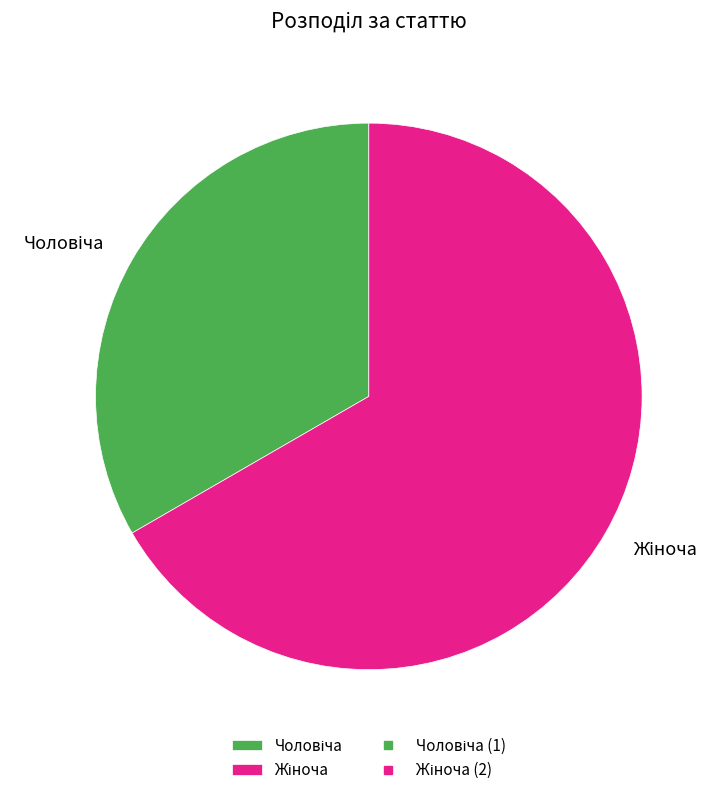

Does any single category account for the majority?

Yes